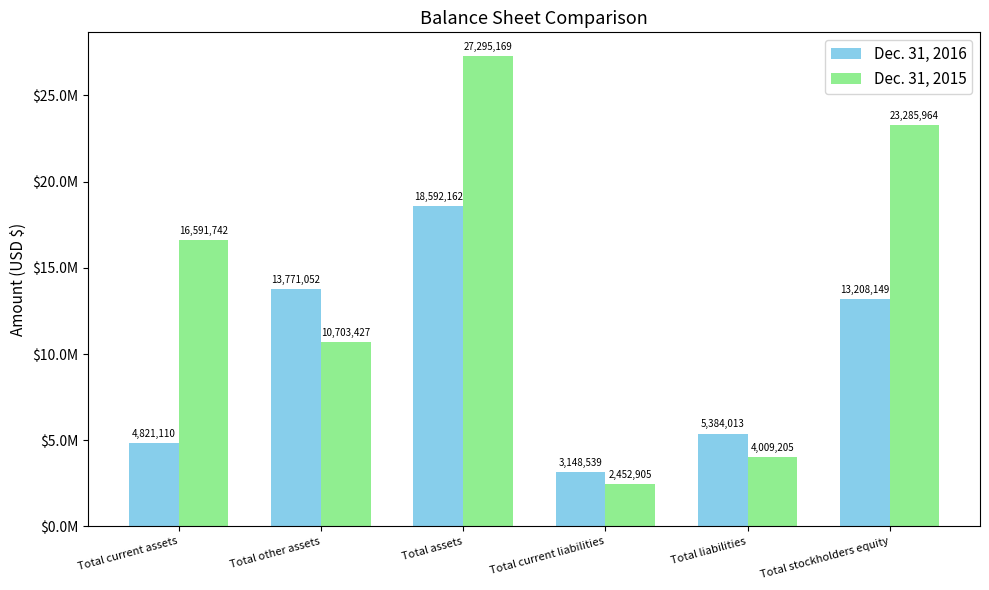

Reading left to right, transcribe all the data shown in this chart.

Dec. 31, 2016: 4821110	13771052	18592162	3148539	5384013	13208149
Dec. 31, 2015: 16591742	10703427	27295169	2452905	4009205	23285964